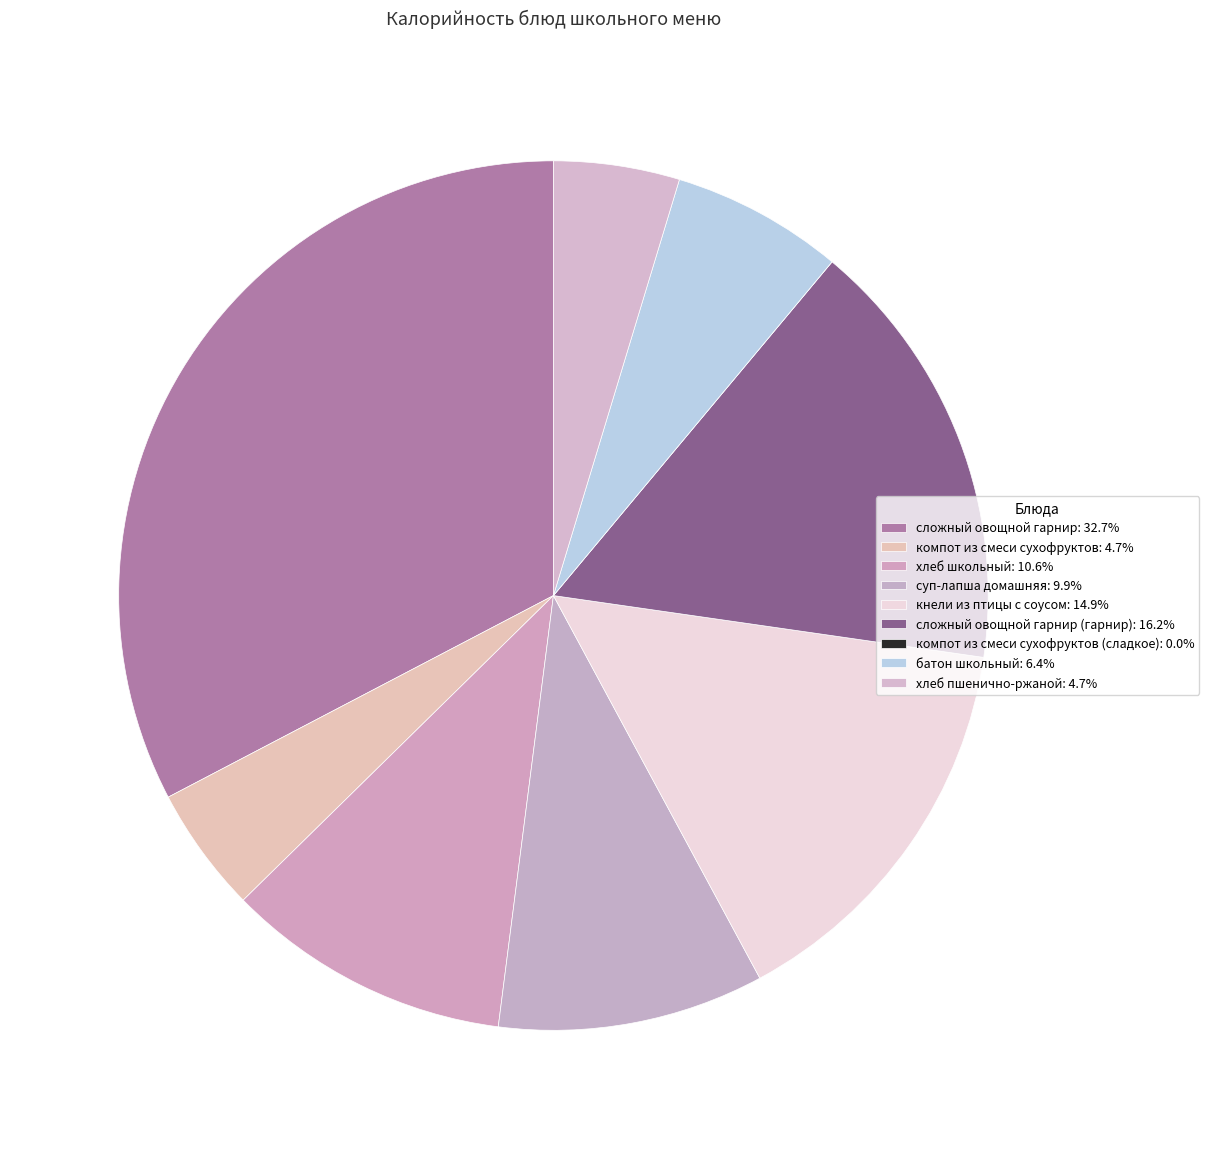

Rank the categories by value from lowest to highest.

компот из смеси сухофруктов (сладкое), компот из смеси сухофруктов, хлеб пшенично-ржаной, батон школьный, суп-лапша домашняя, хлеб школьный, кнели из птицы с соусом, сложный овощной гарнир (гарнир), сложный овощной гарнир